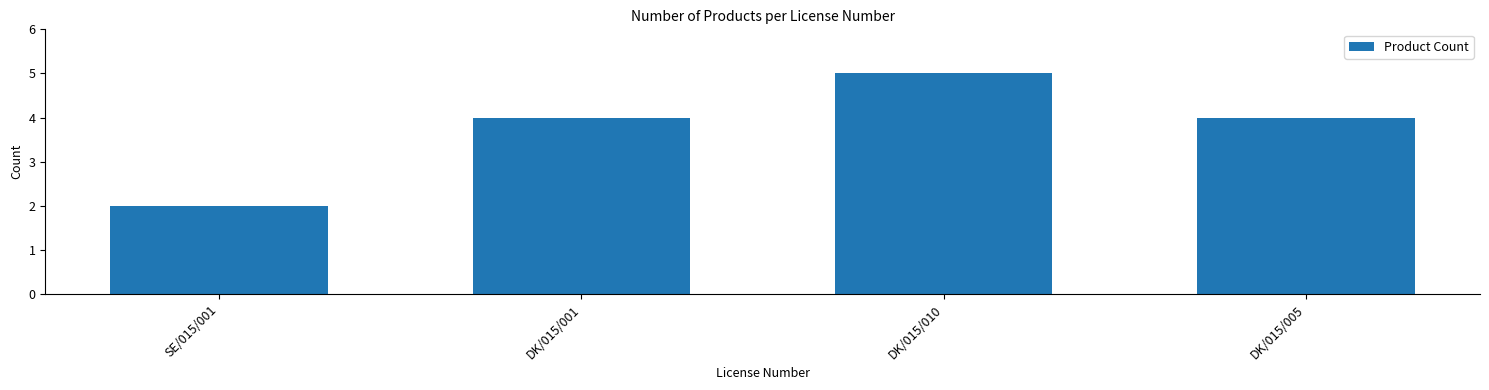

What is the minimum value shown in the chart?

2